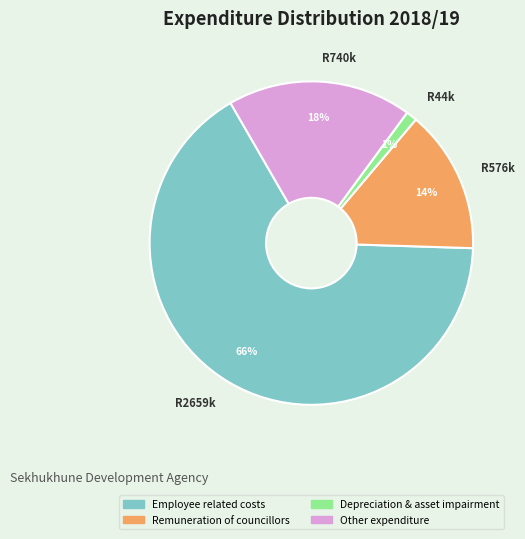

To the nearest percent, what is the average slice percentage?

25%